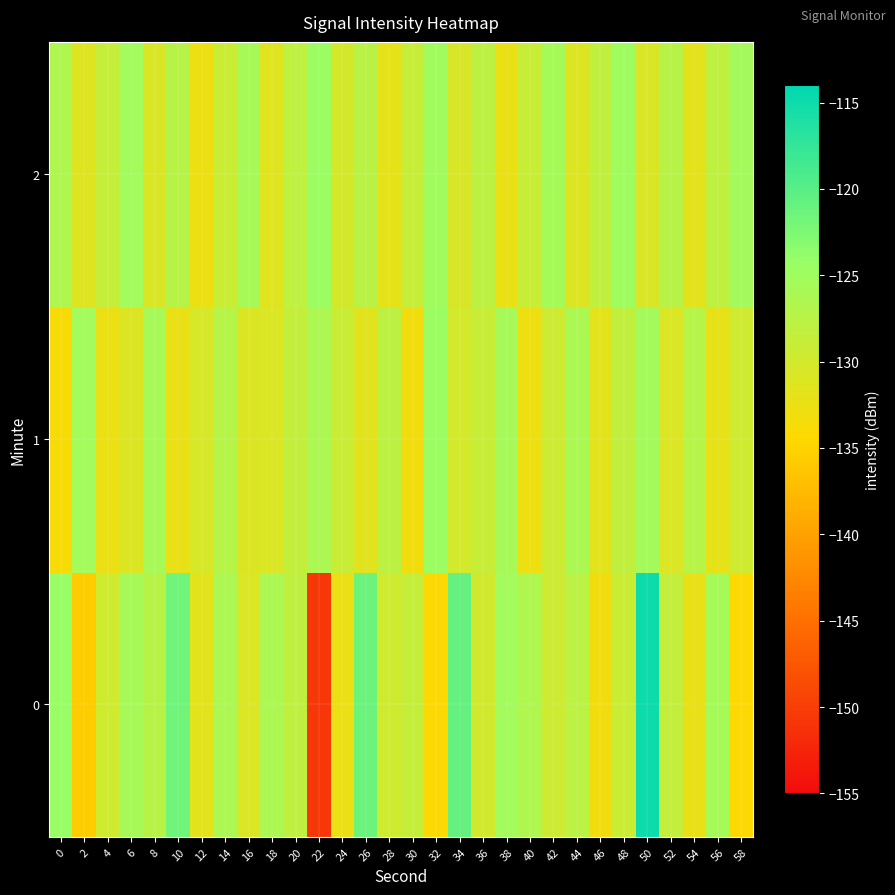

What is the spread (max minus min) of values at 28?

4.2